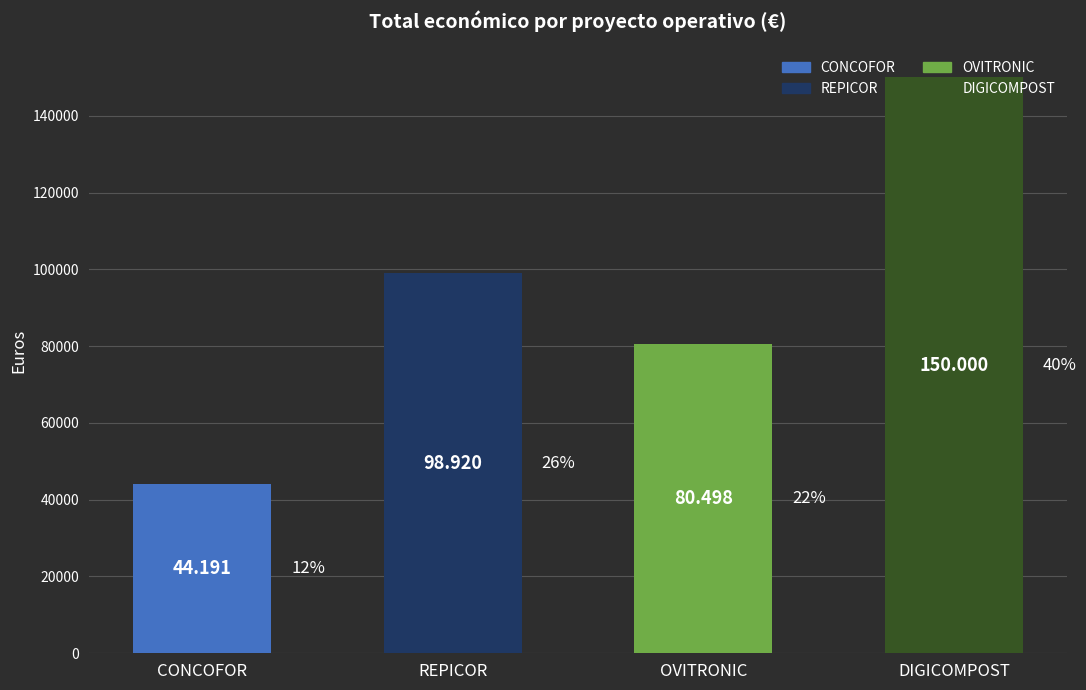

Does the chart contain any negative values?

No